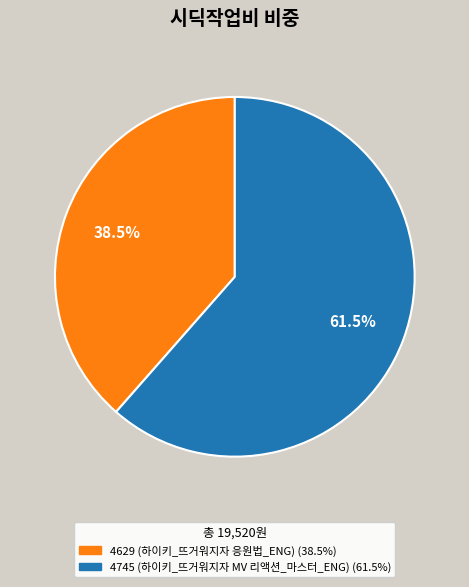

To the nearest percent, what is the difference between the 4629 (하이키_뜨거워지자 응원법_ENG) and 4745 (하이키_뜨거워지자 MV 리액션_마스터_ENG) slice percentages?

23%